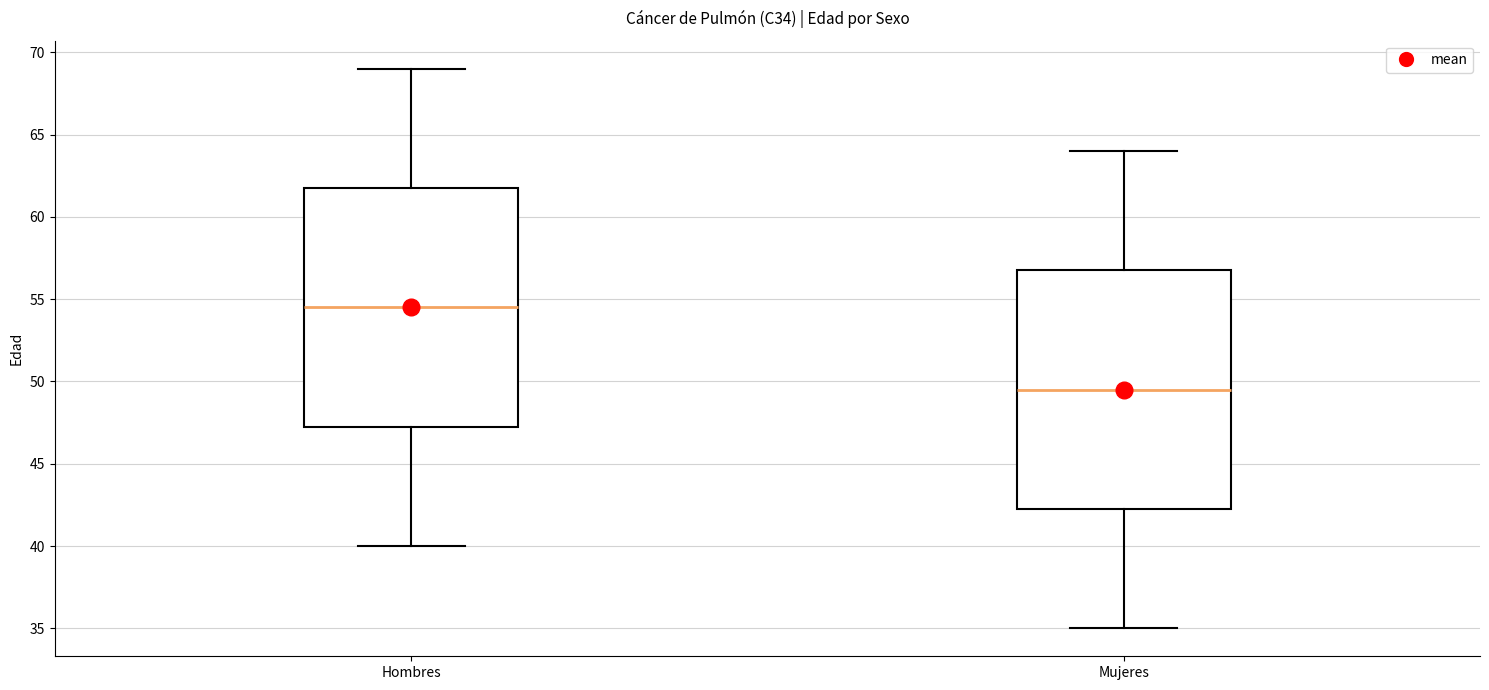

Reading left to right, transcribe this box plot: for each box, give where its median line is, the range the box spans, and where its two whiskers end, as read against the y-axis. The values are not printed on the chart, so give them approximately, as read against the axis.

Hombres: median 54.5, box 47.5 to 62.0, whiskers 40.0 to 69.0
Mujeres: median 49.5, box 42.5 to 57.0, whiskers 35.0 to 64.0